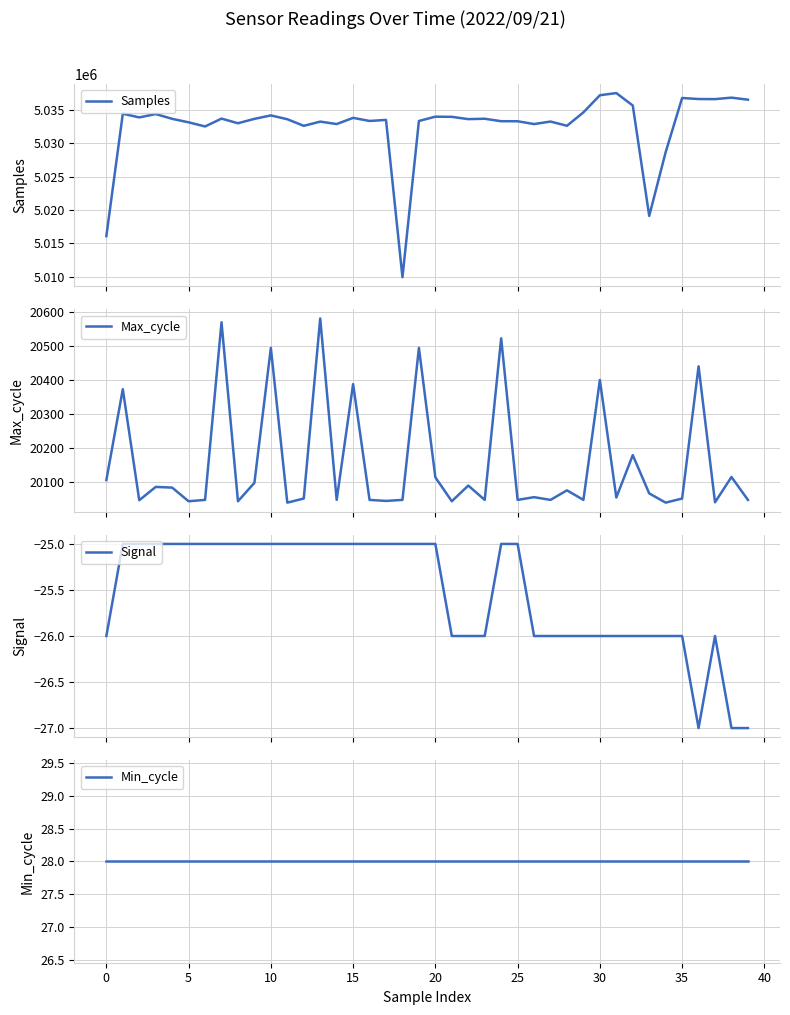

Which series has the largest total across all categories?

Samples